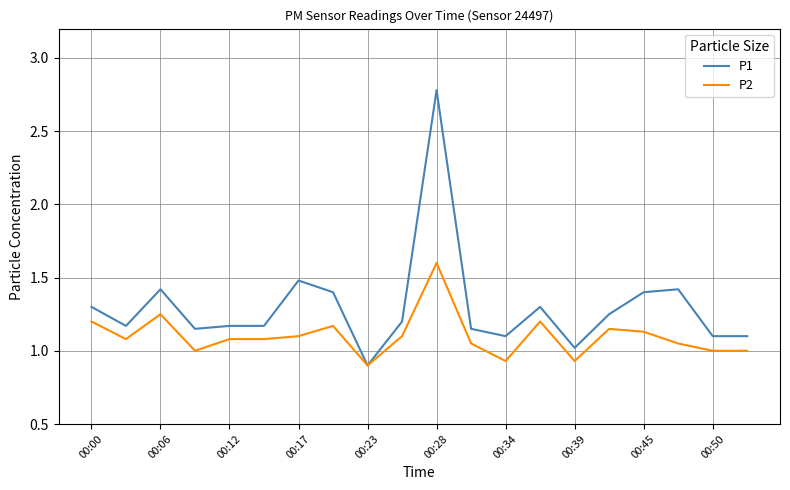

What is the maximum value for P2?

1.6